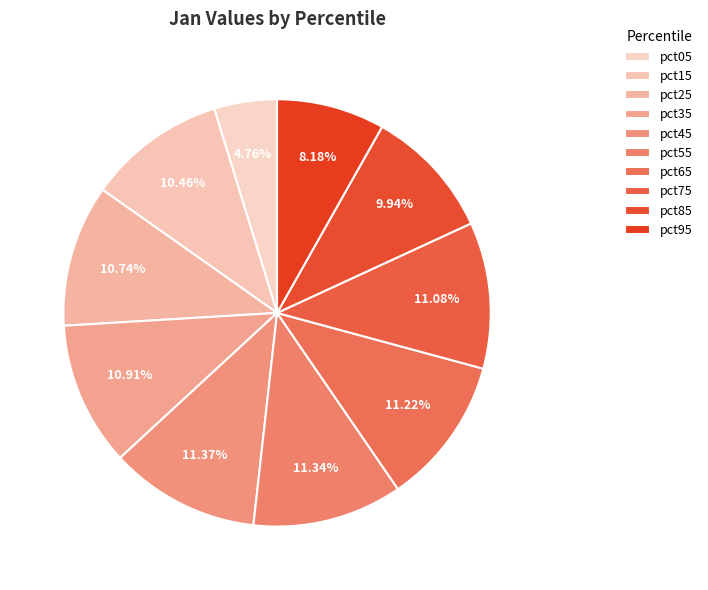

Rank the categories by value from highest to lowest.

pct45, pct55, pct65, pct75, pct35, pct25, pct15, pct85, pct95, pct05